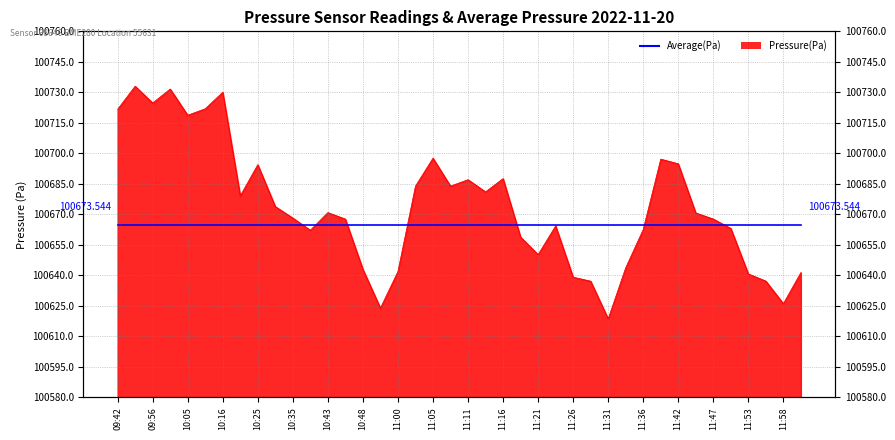

The chart shows a value of 100637.2 at 11:56. True or false?

True